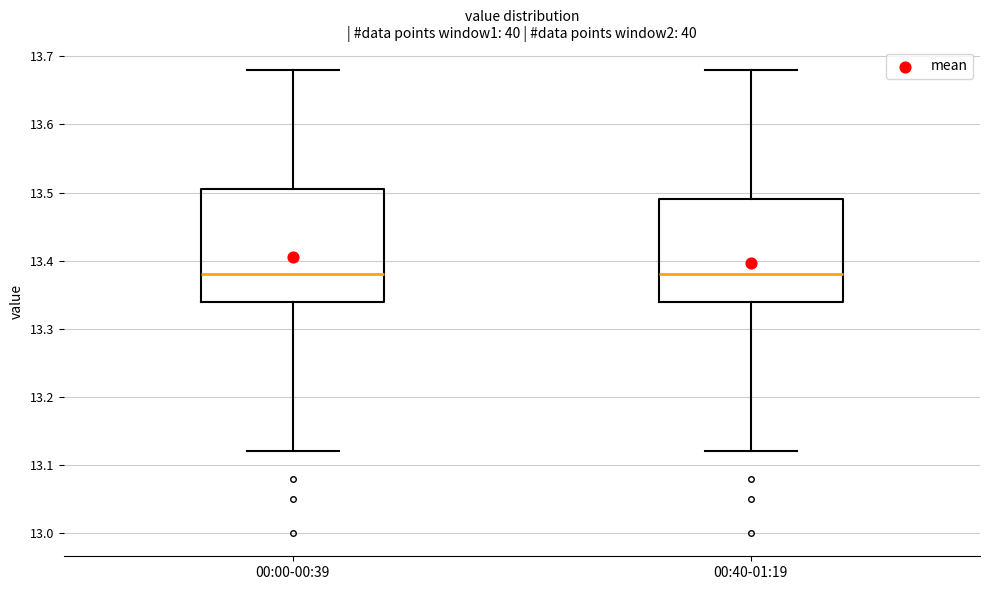

Where is the upper edge of the box for 00:00-00:39 on the y-axis? The values are not printed on the chart, so give them approximately, as read against the axis.

13.51